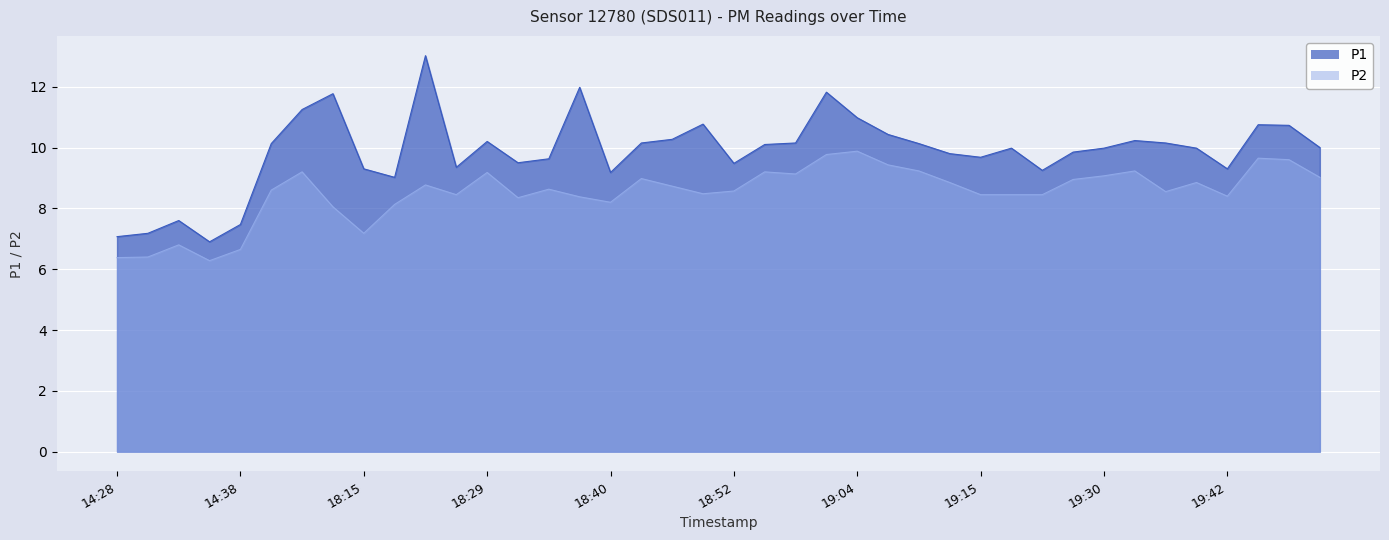

Is the value of P2 at 18:32 greater than the value of P1 at 18:29?

No